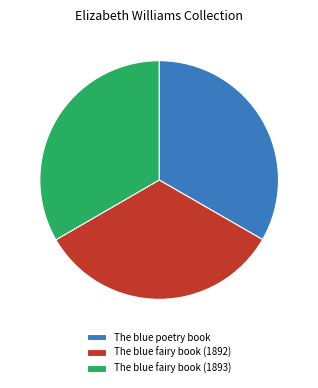

Does The blue fairy book (1893) represent more than half of the total?

No